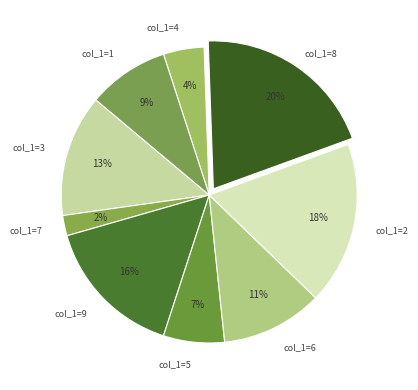

Does any single category account for the majority?

No